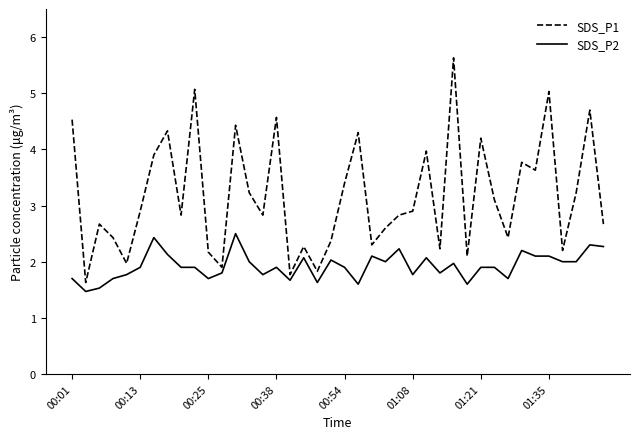

Rank the series by their maximum value, from lowest to highest.

SDS_P2, SDS_P1